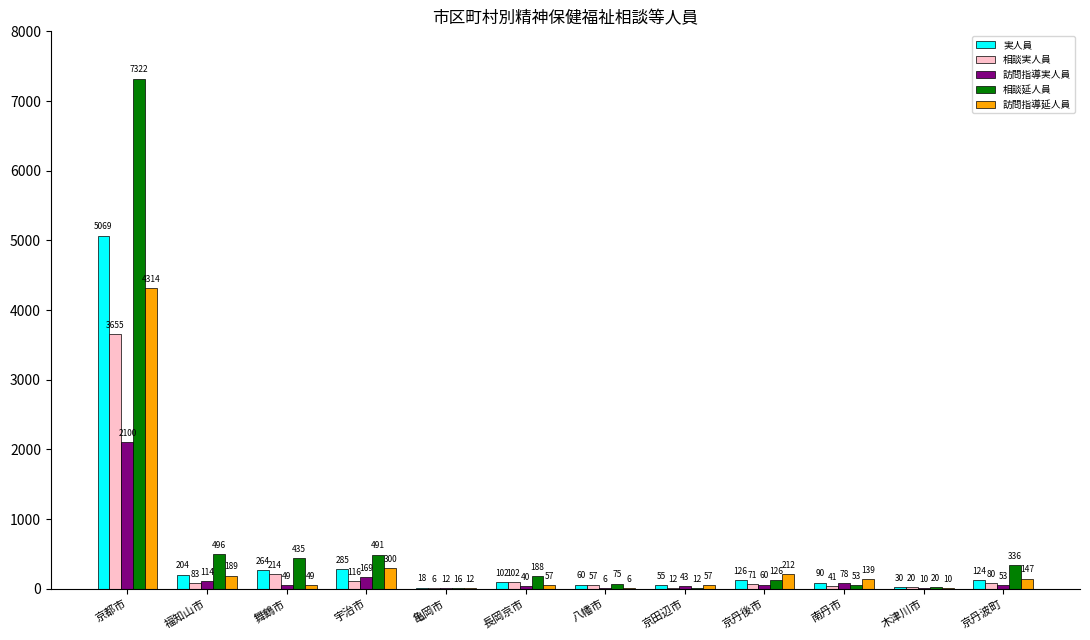

How many data points does each series have?

12